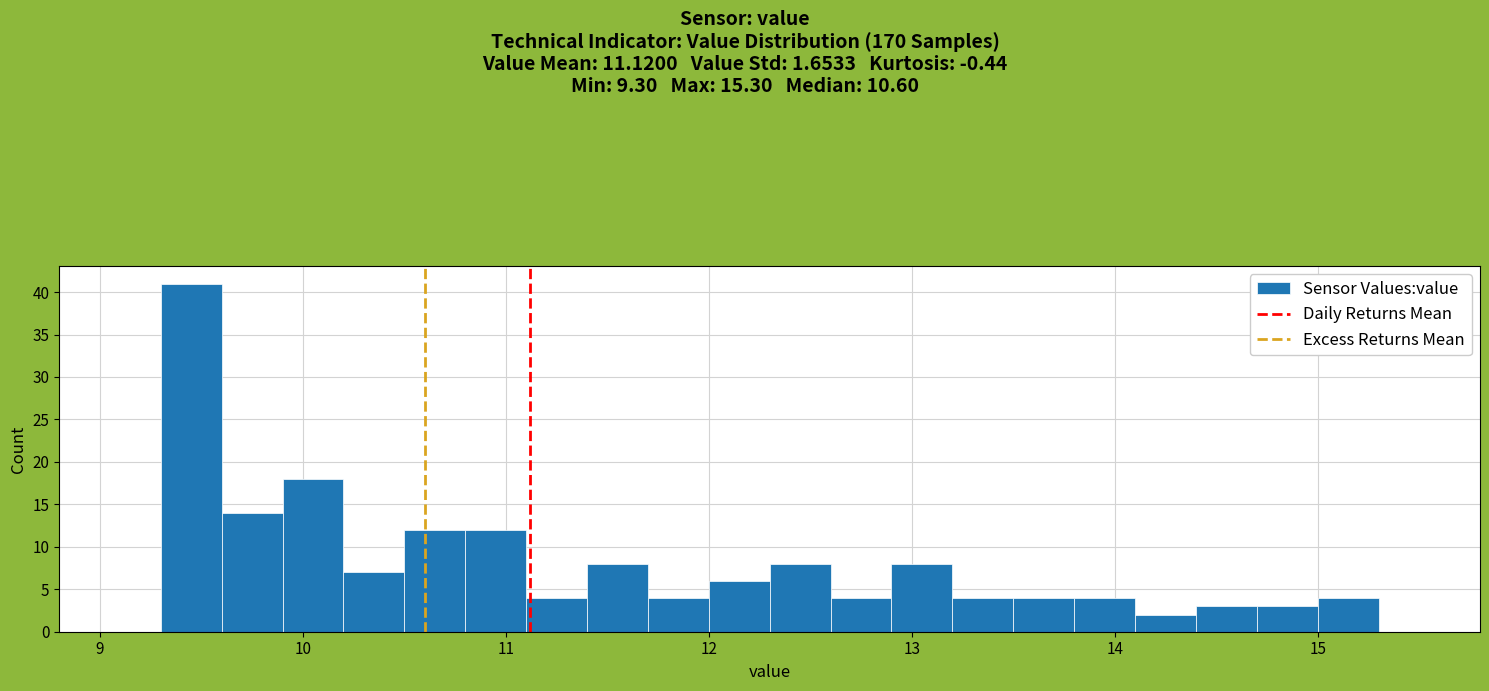

Around what value on the x-axis is the tallest bar? Give the approximate position of its centre, as read against the axis.

9.5